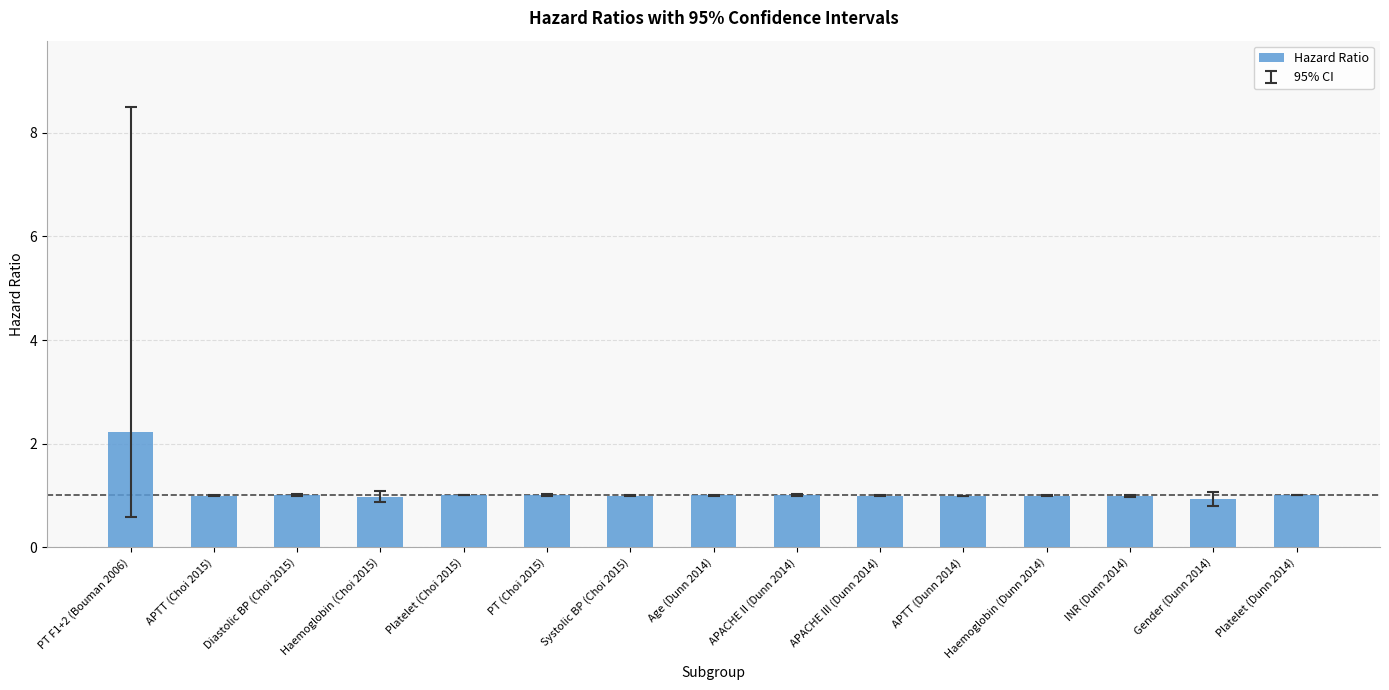

True or false: the data shows 1.0 at APACHE III (Dunn 2014).

True